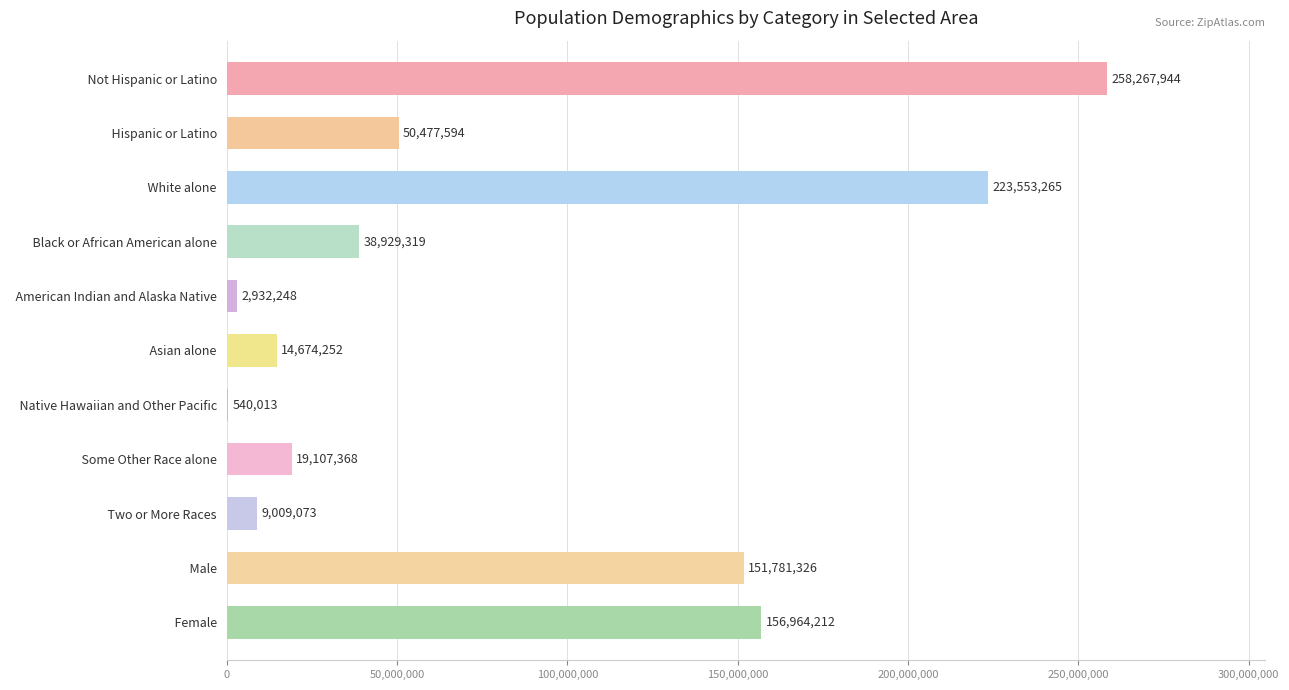

At which label is the value closest to 129403978?

  Male